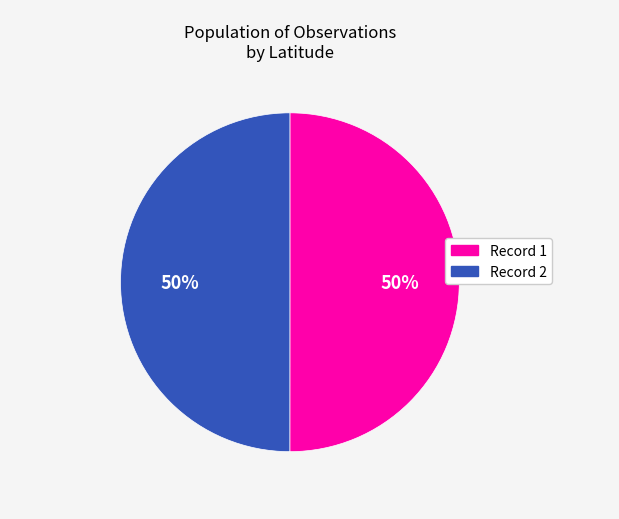

Is the sum of Record 2 and Record 1 greater than half?

Yes